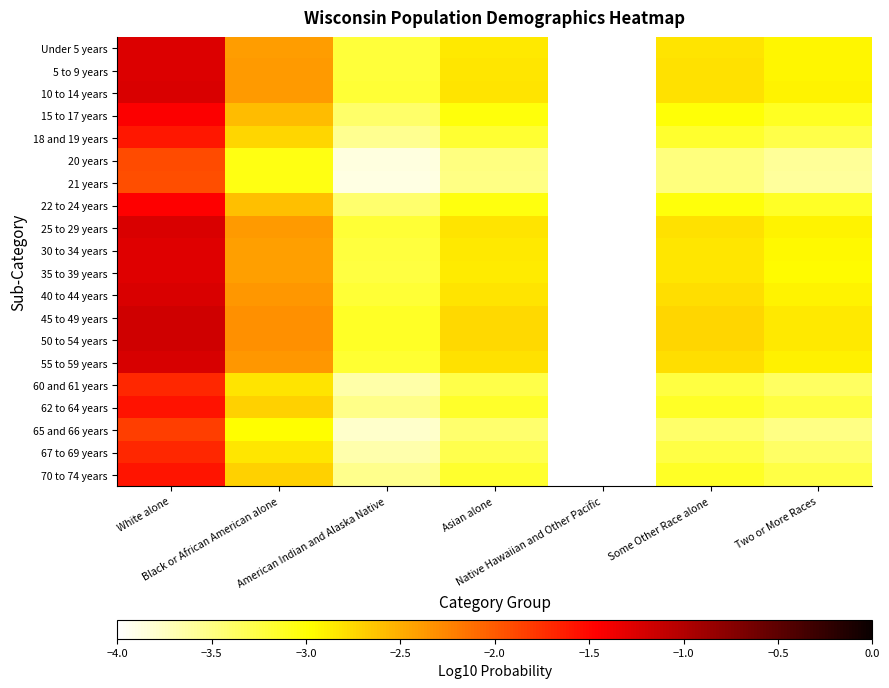

Reading left to right, what are all the values shown in this chart?

Under 5 years: White alone=-1.3	Black or African American alone=-2.4	American Indian and Alaska Native=-3.2	Asian alone=-2.8	Native Hawaiian and Other Pacific=-4.0	Some Other Race alone=-2.8	Two or More Races=-2.9
5 to 9 years: White alone=-1.3	Black or African American alone=-2.4	American Indian and Alaska Native=-3.2	Asian alone=-2.8	Native Hawaiian and Other Pacific=-4.0	Some Other Race alone=-2.8	Two or More Races=-2.9
10 to 14 years: White alone=-1.2	Black or African American alone=-2.4	American Indian and Alaska Native=-3.2	Asian alone=-2.8	Native Hawaiian and Other Pacific=-4.0	Some Other Race alone=-2.8	Two or More Races=-2.9
15 to 17 years: White alone=-1.4	Black or African American alone=-2.6	American Indian and Alaska Native=-3.4	Asian alone=-3.0	Native Hawaiian and Other Pacific=-4.0	Some Other Race alone=-3.0	Two or More Races=-3.1
18 and 19 years: White alone=-1.6	Black or African American alone=-2.7	American Indian and Alaska Native=-3.6	Asian alone=-3.2	Native Hawaiian and Other Pacific=-4.0	Some Other Race alone=-3.2	Two or More Races=-3.3
20 years: White alone=-1.9	Black or African American alone=-3.0	American Indian and Alaska Native=-3.9	Asian alone=-3.5	Native Hawaiian and Other Pacific=-4.0	Some Other Race alone=-3.5	Two or More Races=-3.6
21 years: White alone=-1.9	Black or African American alone=-3.1	American Indian and Alaska Native=-3.9	Asian alone=-3.5	Native Hawaiian and Other Pacific=-4.0	Some Other Race alone=-3.5	Two or More Races=-3.6
22 to 24 years: White alone=-1.5	Black or African American alone=-2.6	American Indian and Alaska Native=-3.4	Asian alone=-3.0	Native Hawaiian and Other Pacific=-4.0	Some Other Race alone=-3.0	Two or More Races=-3.1
25 to 29 years: White alone=-1.2	Black or African American alone=-2.4	American Indian and Alaska Native=-3.2	Asian alone=-2.8	Native Hawaiian and Other Pacific=-4.0	Some Other Race alone=-2.8	Two or More Races=-2.9
30 to 34 years: White alone=-1.3	Black or African American alone=-2.4	American Indian and Alaska Native=-3.2	Asian alone=-2.9	Native Hawaiian and Other Pacific=-4.0	Some Other Race alone=-2.8	Two or More Races=-2.9
35 to 39 years: White alone=-1.3	Black or African American alone=-2.4	American Indian and Alaska Native=-3.2	Asian alone=-2.9	Native Hawaiian and Other Pacific=-4.0	Some Other Race alone=-2.8	Two or More Races=-3.0
40 to 44 years: White alone=-1.2	Black or African American alone=-2.4	American Indian and Alaska Native=-3.2	Asian alone=-2.8	Native Hawaiian and Other Pacific=-4.0	Some Other Race alone=-2.8	Two or More Races=-2.9
45 to 49 years: White alone=-1.2	Black or African American alone=-2.3	American Indian and Alaska Native=-3.1	Asian alone=-2.8	Native Hawaiian and Other Pacific=-4.0	Some Other Race alone=-2.7	Two or More Races=-2.9
50 to 54 years: White alone=-1.2	Black or African American alone=-2.3	American Indian and Alaska Native=-3.1	Asian alone=-2.8	Native Hawaiian and Other Pacific=-4.0	Some Other Race alone=-2.7	Two or More Races=-2.9
55 to 59 years: White alone=-1.2	Black or African American alone=-2.4	American Indian and Alaska Native=-3.2	Asian alone=-2.8	Native Hawaiian and Other Pacific=-4.0	Some Other Race alone=-2.8	Two or More Races=-2.9
60 and 61 years: White alone=-1.7	Black or African American alone=-2.8	American Indian and Alaska Native=-3.6	Asian alone=-3.3	Native Hawaiian and Other Pacific=-4.0	Some Other Race alone=-3.2	Two or More Races=-3.4
62 to 64 years: White alone=-1.6	Black or African American alone=-2.7	American Indian and Alaska Native=-3.5	Asian alone=-3.1	Native Hawaiian and Other Pacific=-4.0	Some Other Race alone=-3.1	Two or More Races=-3.2
65 and 66 years: White alone=-1.8	Black or African American alone=-3.0	American Indian and Alaska Native=-3.8	Asian alone=-3.4	Native Hawaiian and Other Pacific=-4.0	Some Other Race alone=-3.4	Two or More Races=-3.5
67 to 69 years: White alone=-1.7	Black or African American alone=-2.8	American Indian and Alaska Native=-3.7	Asian alone=-3.3	Native Hawaiian and Other Pacific=-4.0	Some Other Race alone=-3.3	Two or More Races=-3.4
70 to 74 years: White alone=-1.6	Black or African American alone=-2.7	American Indian and Alaska Native=-3.5	Asian alone=-3.2	Native Hawaiian and Other Pacific=-4.0	Some Other Race alone=-3.1	Two or More Races=-3.3